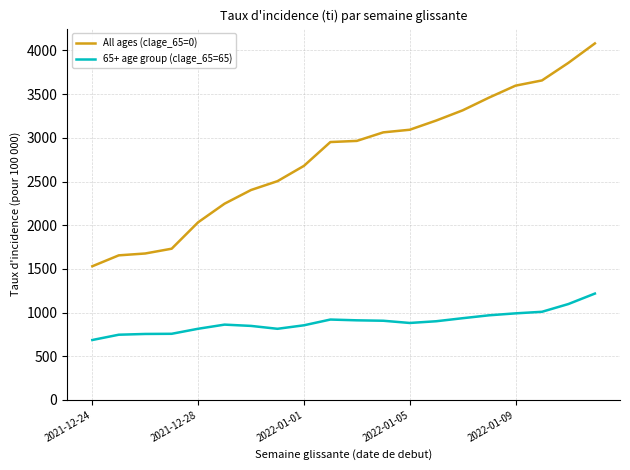

Which series has the widest spread of values?

All ages (clage_65=0)